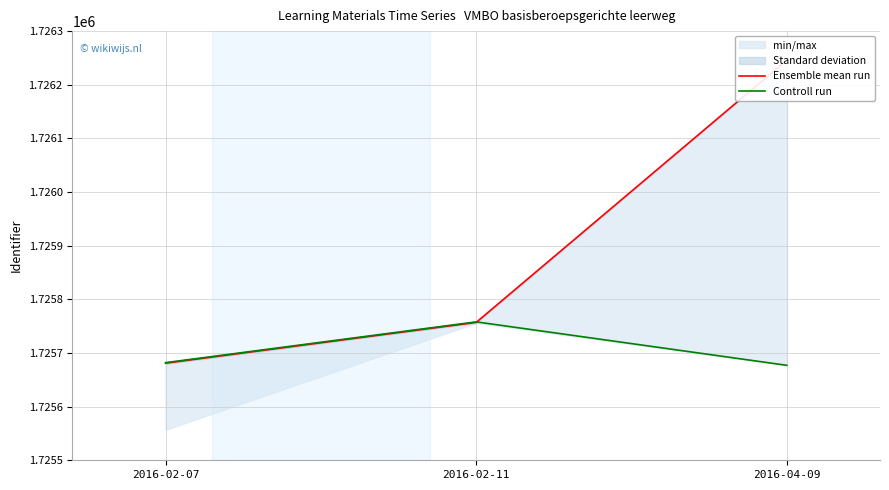

How many values in the Controll run series exceed 1725682?

1